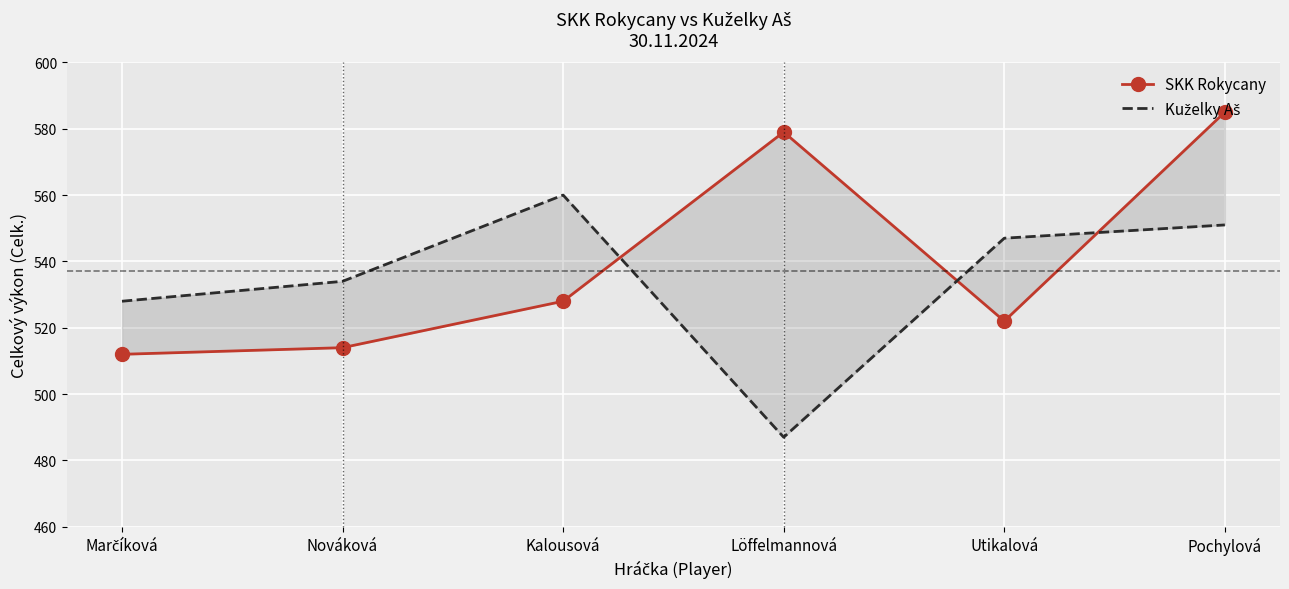

What is the difference between the Kuželky Aš values at Nováková and Utikalová?

13